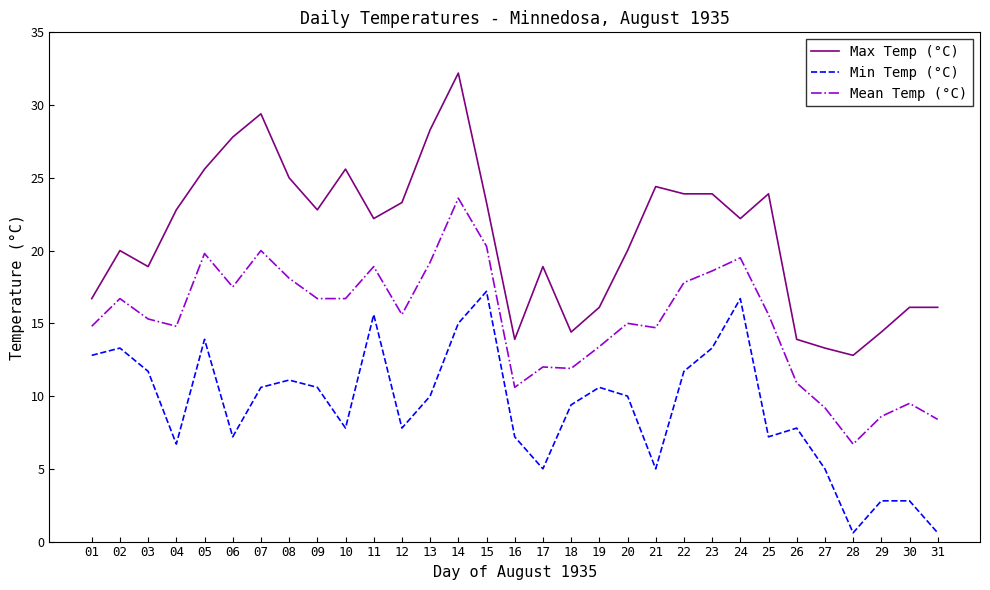

Which series has the largest range (max minus min)?

Max Temp (°C)